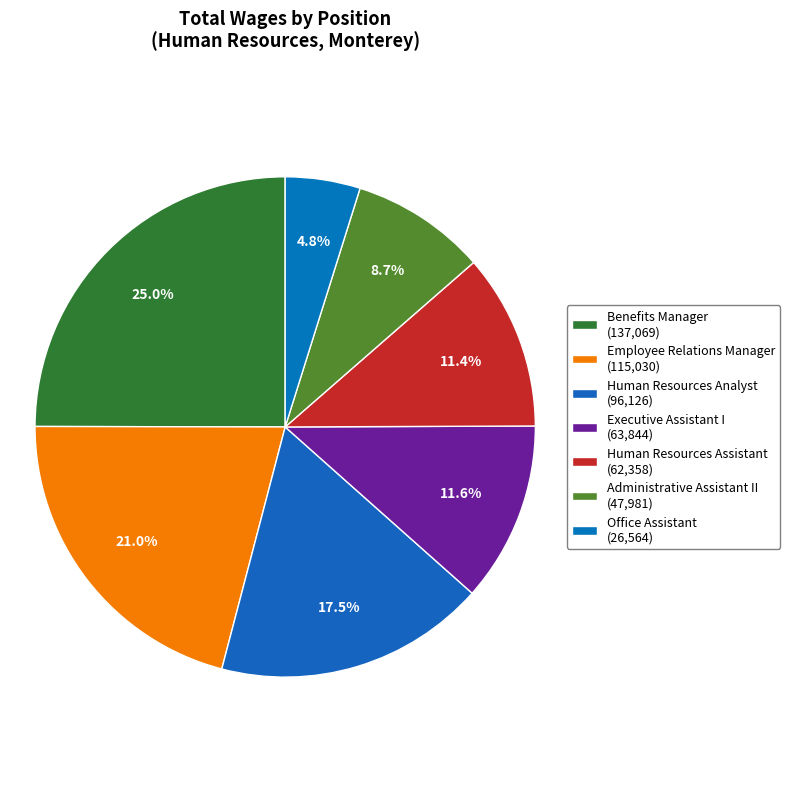

To the nearest percent, what is the average slice percentage?

14%